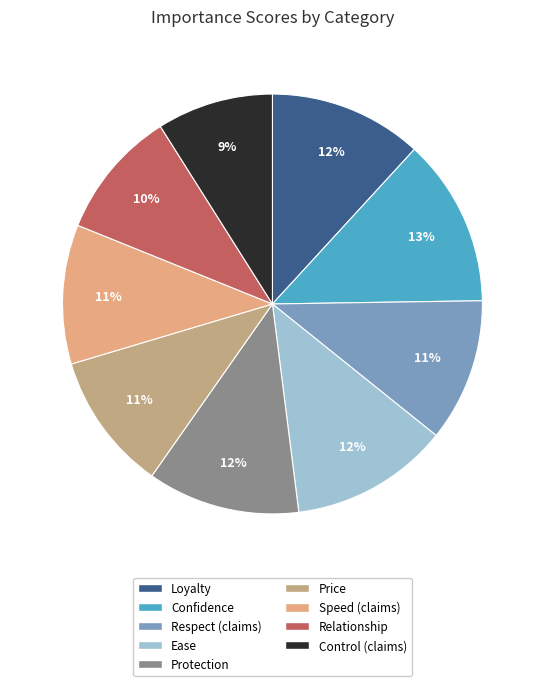

Combined, do Relationship and Protection account for over 50%?

No